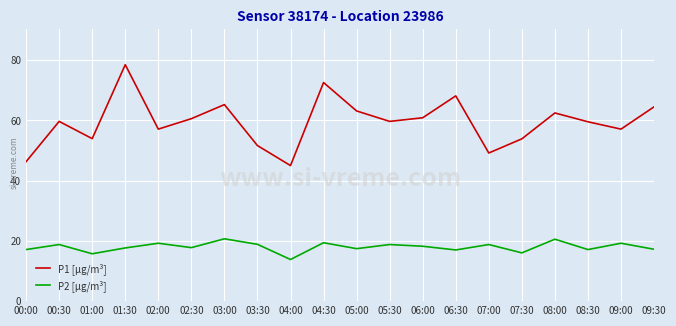

Is it true that P1 [µg/m³] equals 78.5 at 01:30?

True